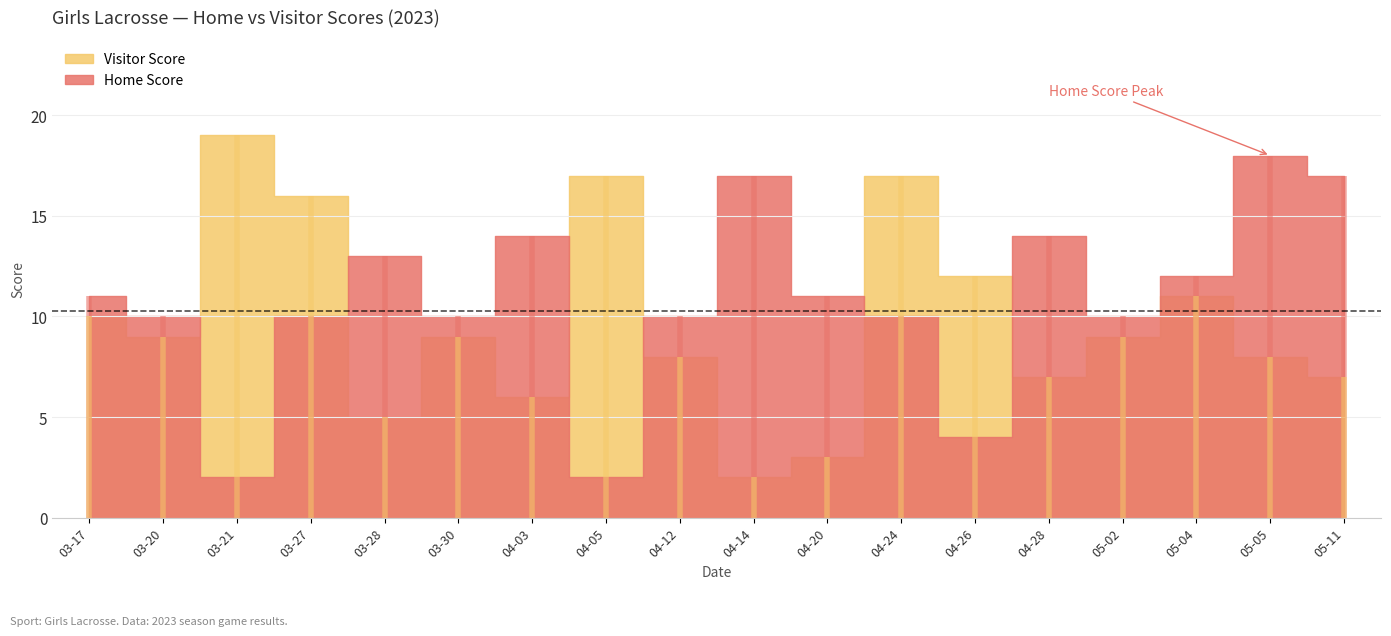

Where does the Visitor Score series first go above 9?

2023-03-17